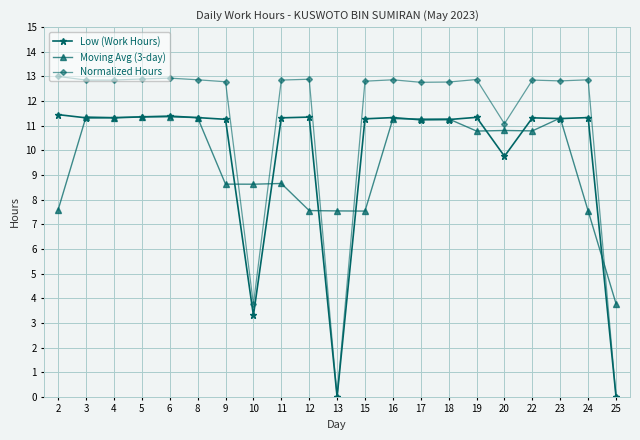

What is the value of the Normalized Hours point at the 13th from the left?

12.9